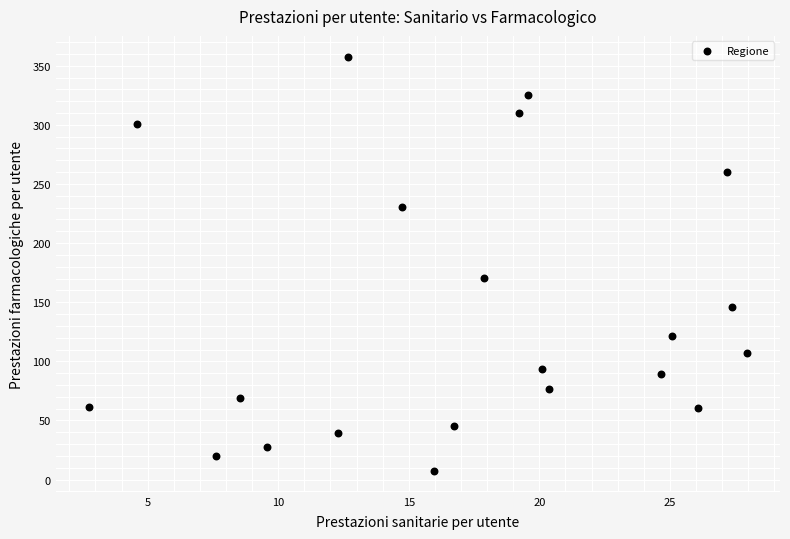

What Y value in the scatter plot is closest to 182?

170.1